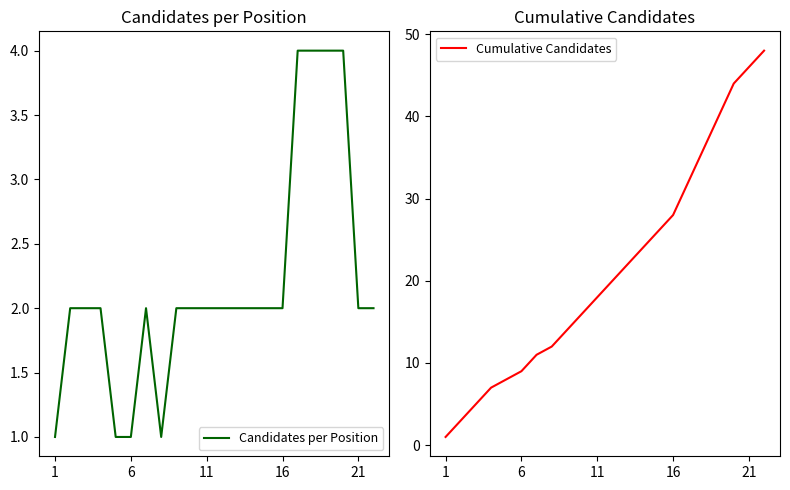

Is it true that Cumulative Candidates equals 29 at 11?

False